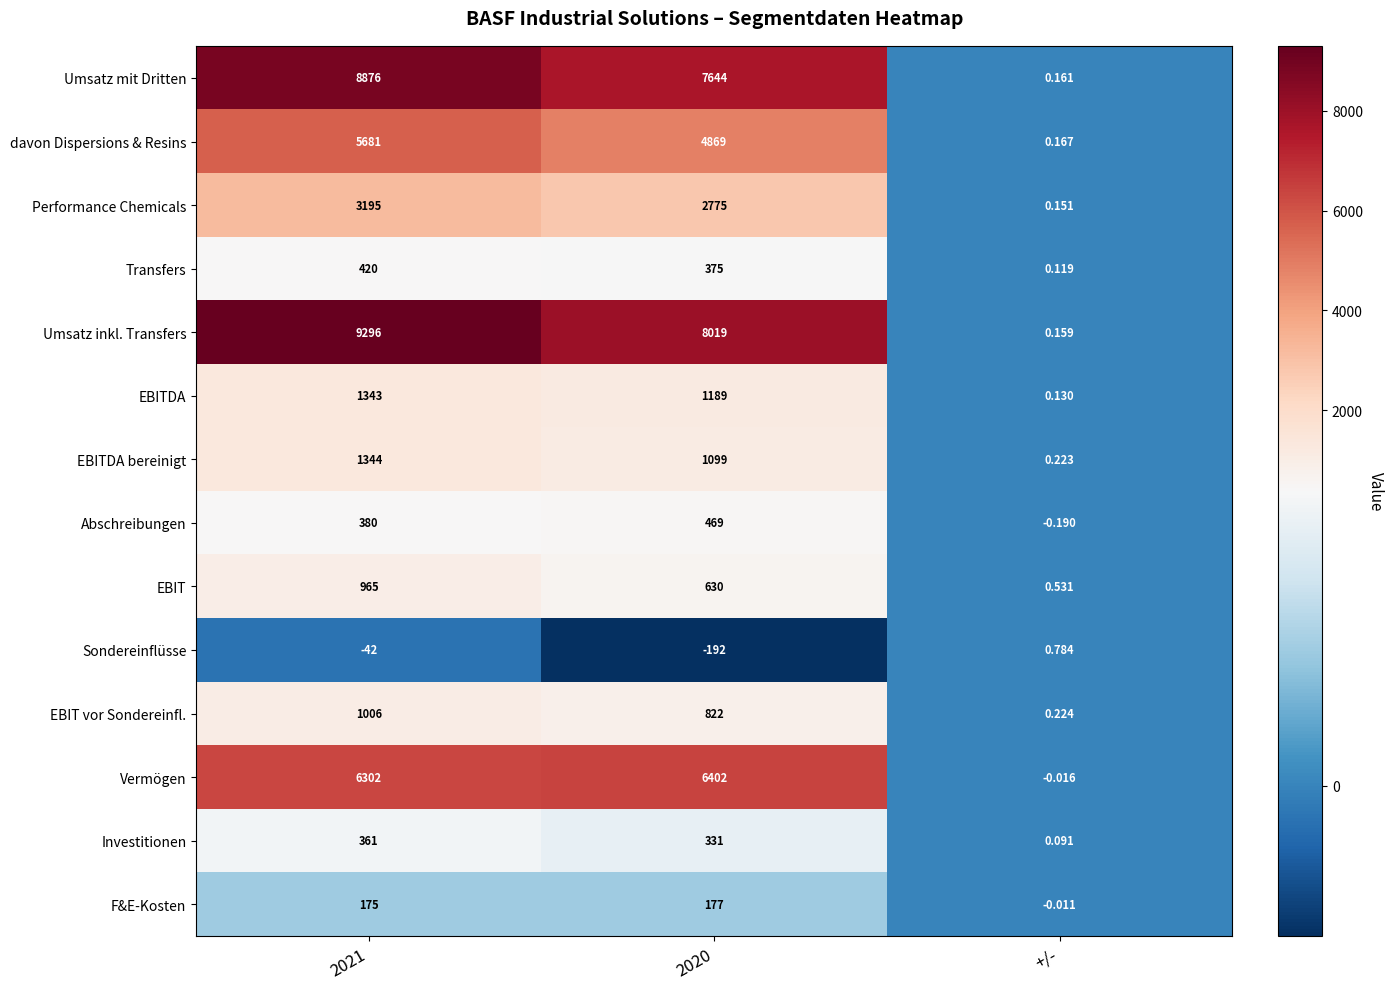

Is the value of Transfers at +/- greater than the value of EBITDA bereinigt at 2021?

No